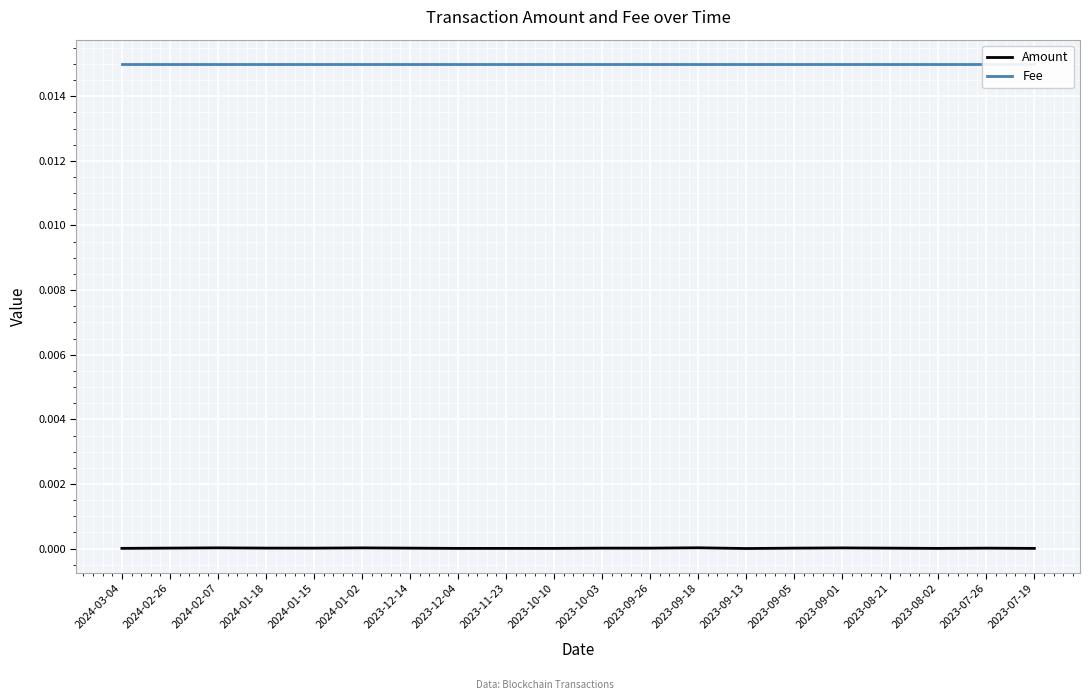

True or false: Amount and Fee cross at least once.

False